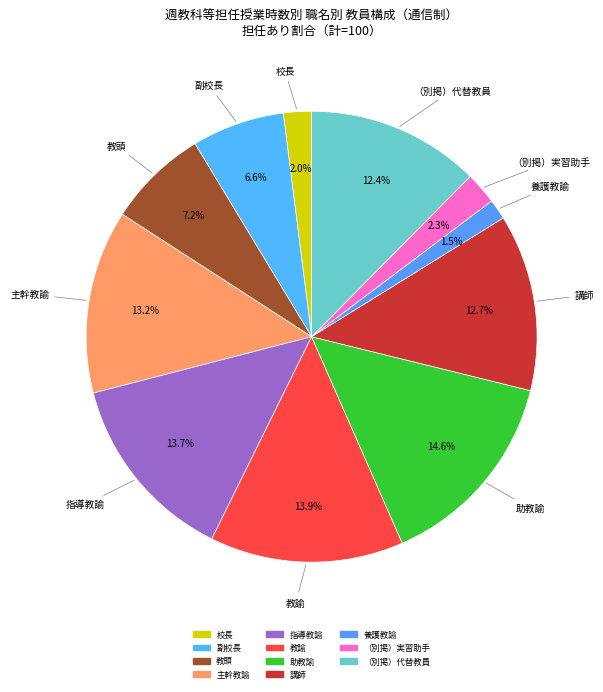

Count the number of slices in the pie.

11